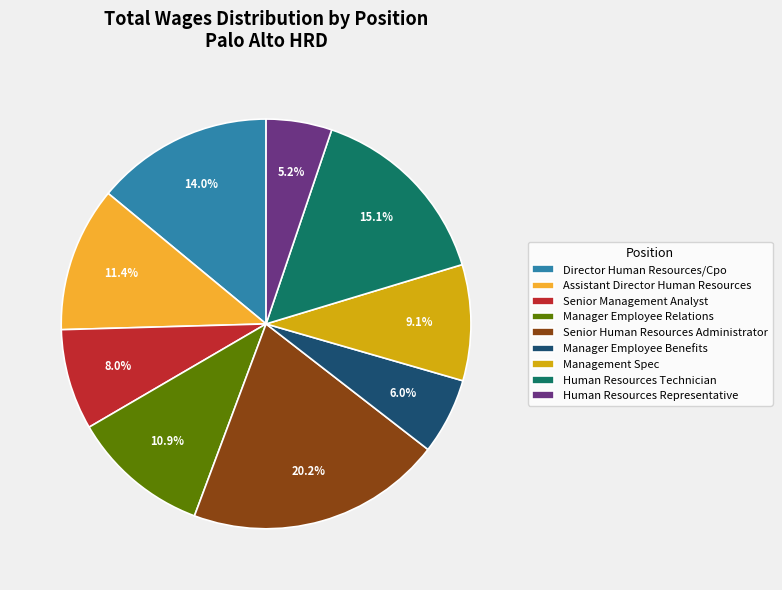

To the nearest percent, what is the combined percentage of Assistant Director Human Resources and Human Resources Technician?

27%